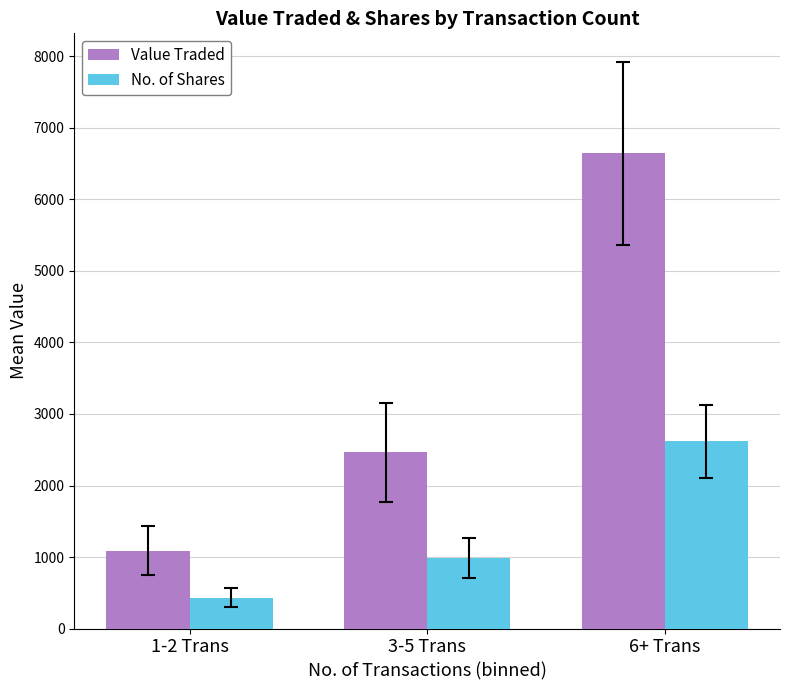

What is the average value of the Value Traded series?

3399.7